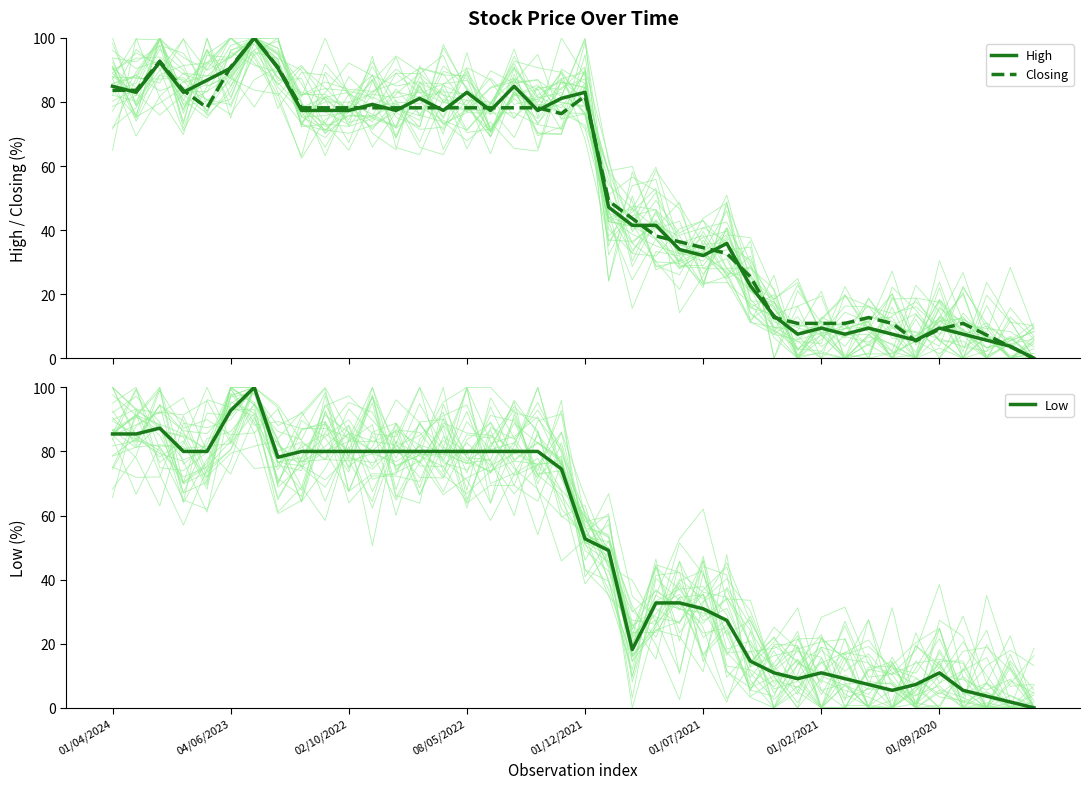

How many interior local valleys does the High series have?

10